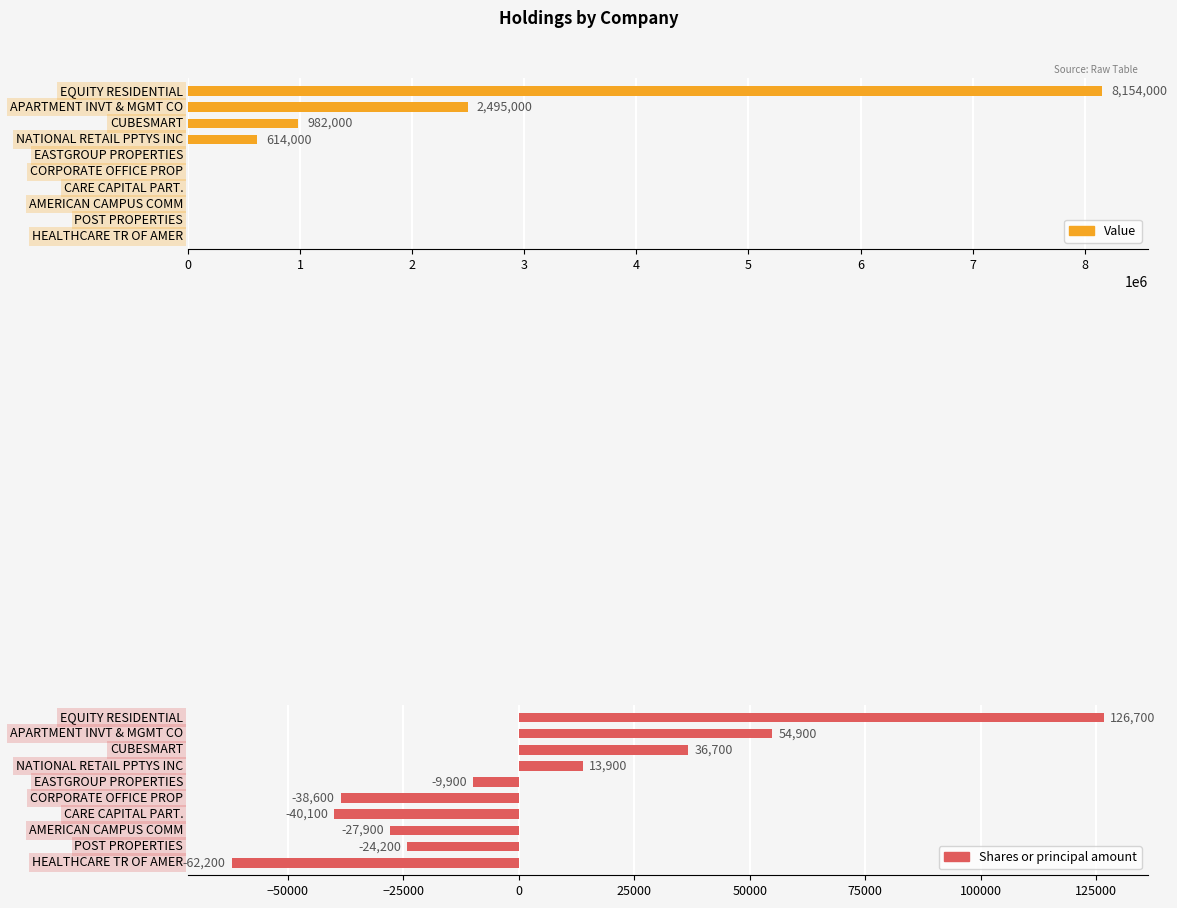

Which series has the widest spread of values?

Value